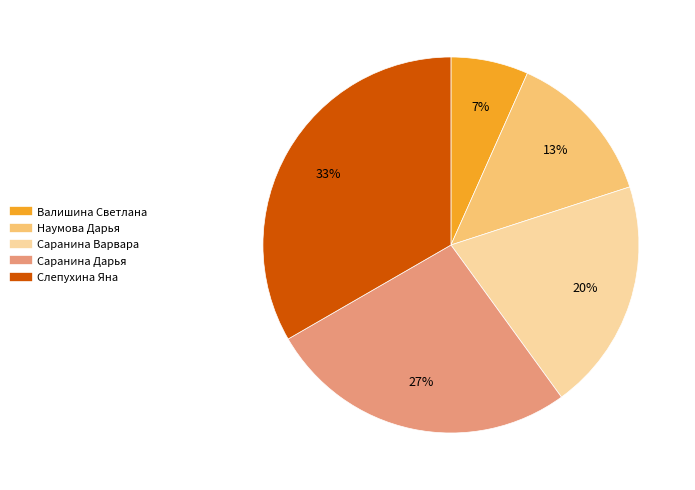

Count the number of slices in the pie.

5